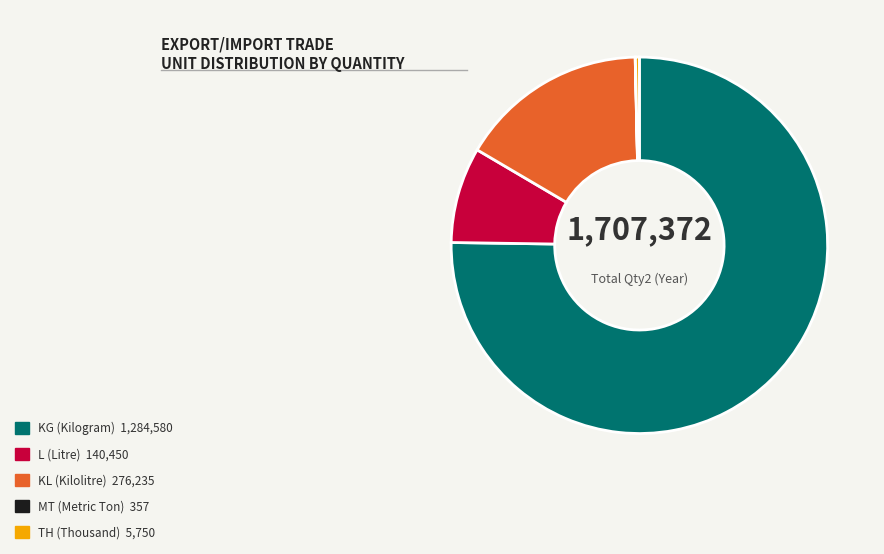

True or false: L accounts for 8% of the total.

True